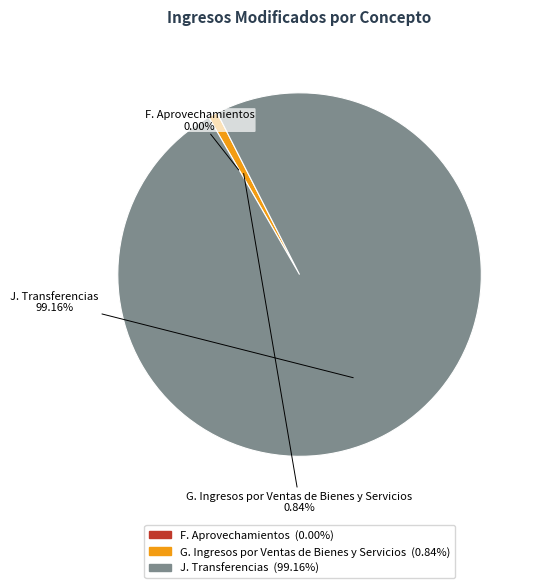

Is the sum of G. Ingresos por Ventas de Bienes y Servicios and J. Transferencias greater than half?

Yes